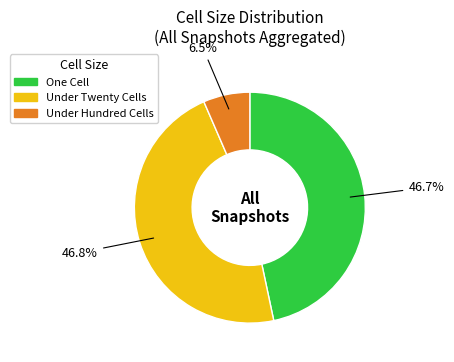

Does any single category account for the majority?

No